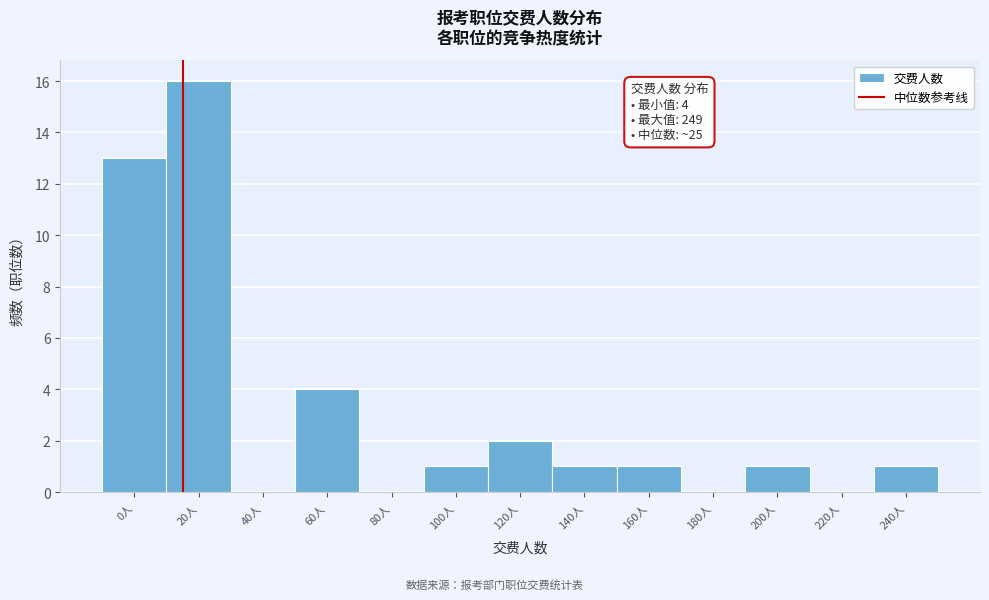

Reading left to right, transcribe all the data shown in this chart.

0人=13	20人=16	40人=0	60人=4	80人=0	100人=1	120人=2	140人=1	160人=1	180人=0	200人=1	220人=0	240人=1